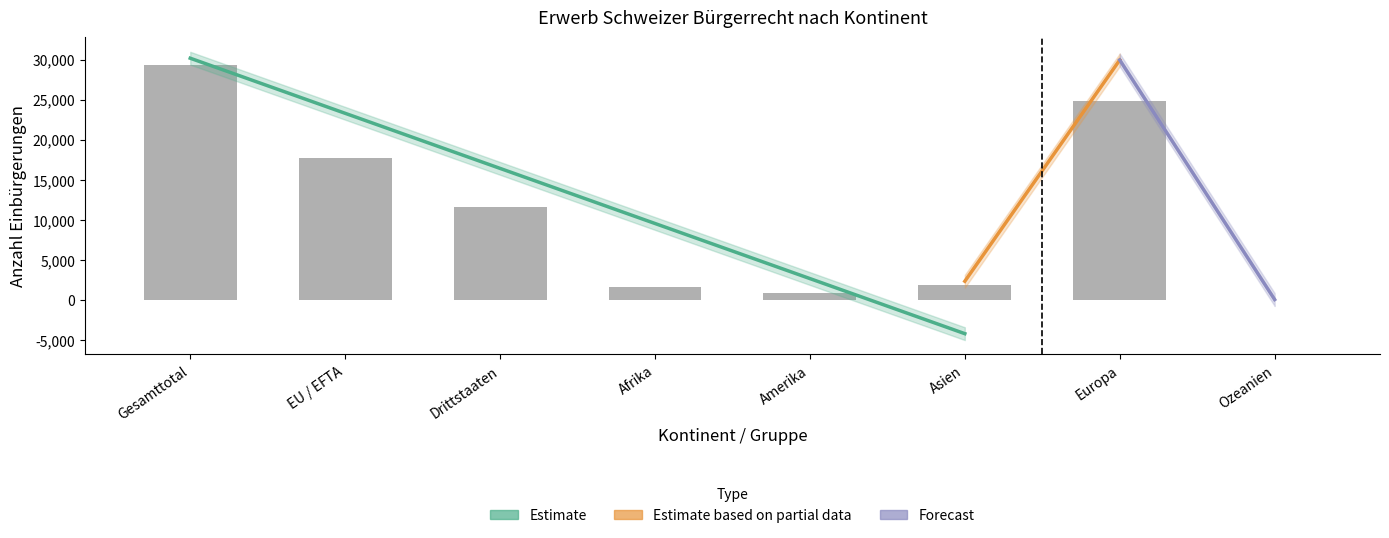

Which has a higher value, Amerika or Europa?

Europa